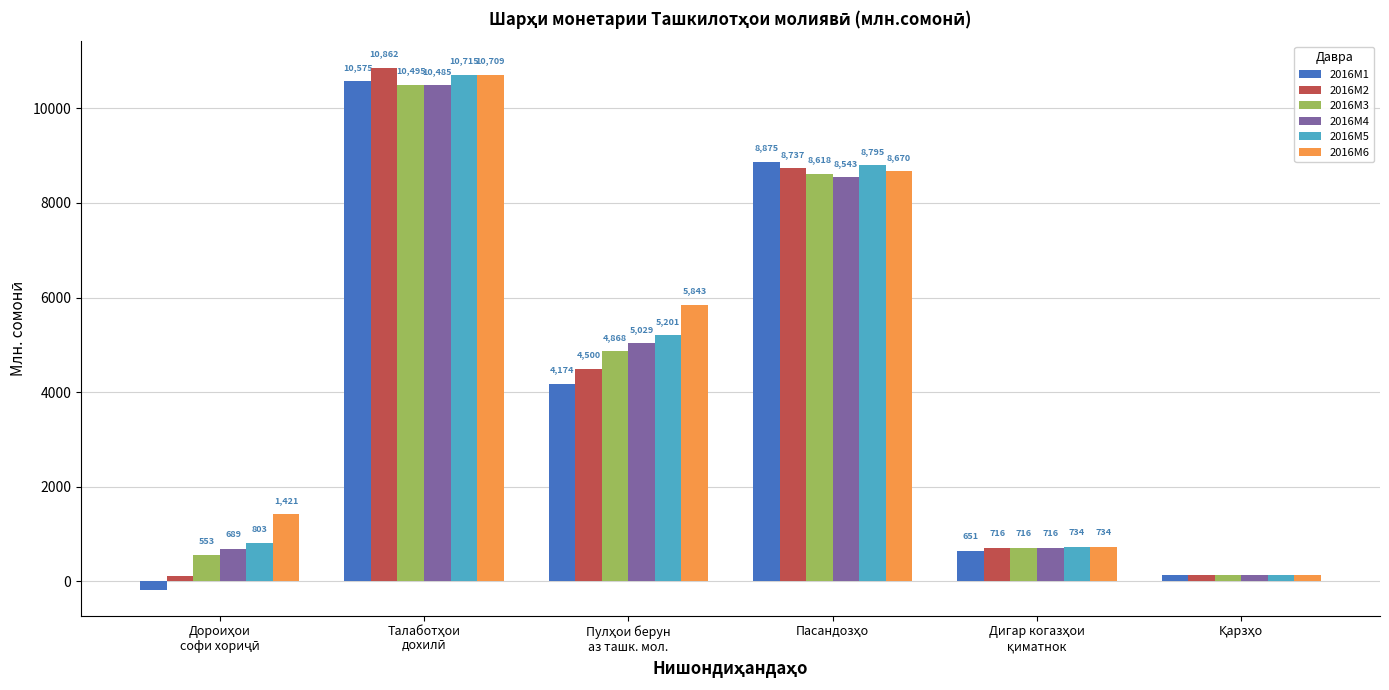

What is the smallest value displayed?

-173.6